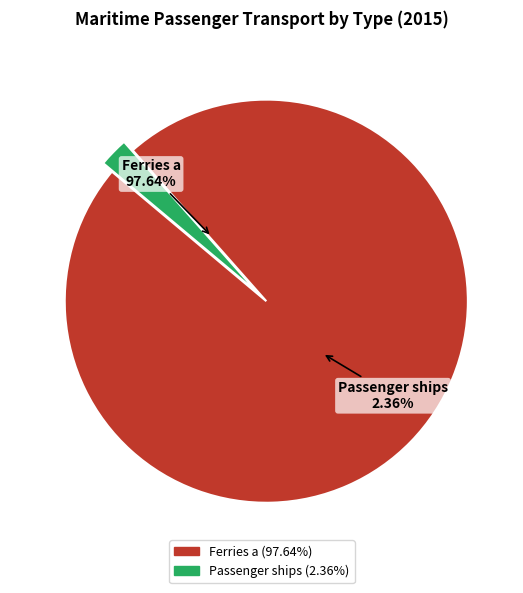

What is the ratio of the value at Ferries a to the value at Passenger ships?

41.4